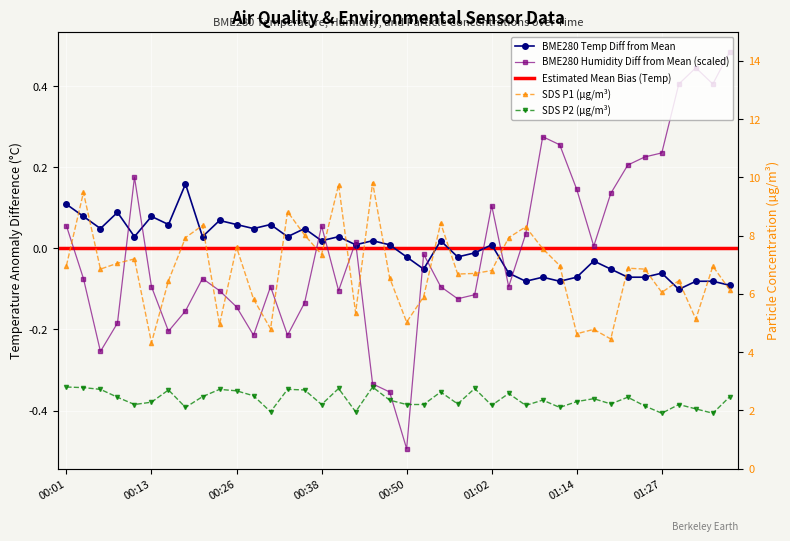

How many interior local peaks does the BME280_temperature series have?

13